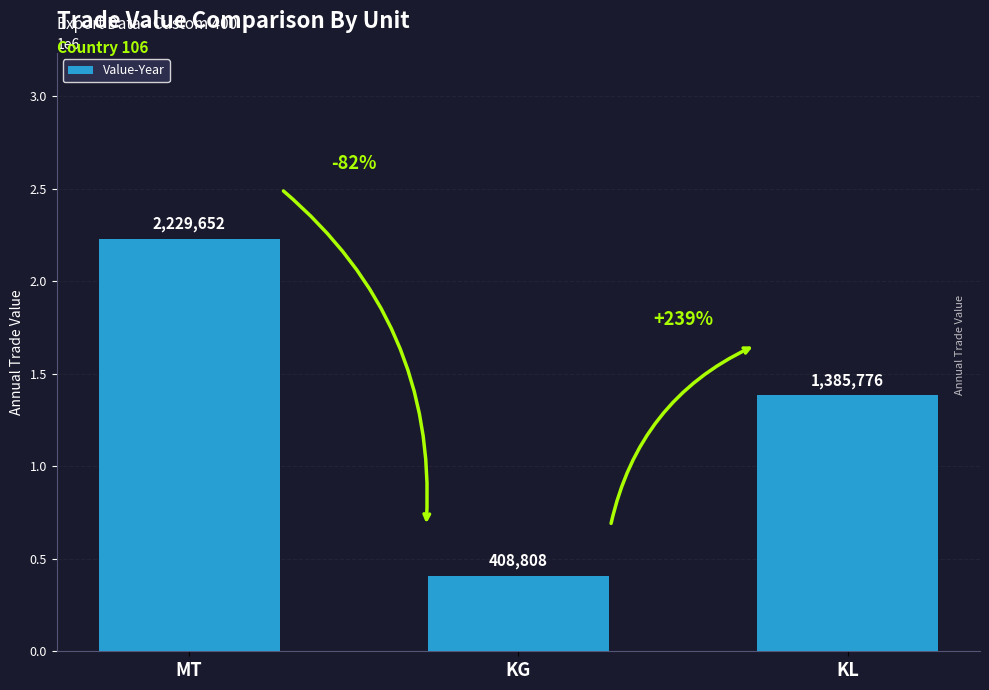

Count the values in the range 408808 to 2229652.

3